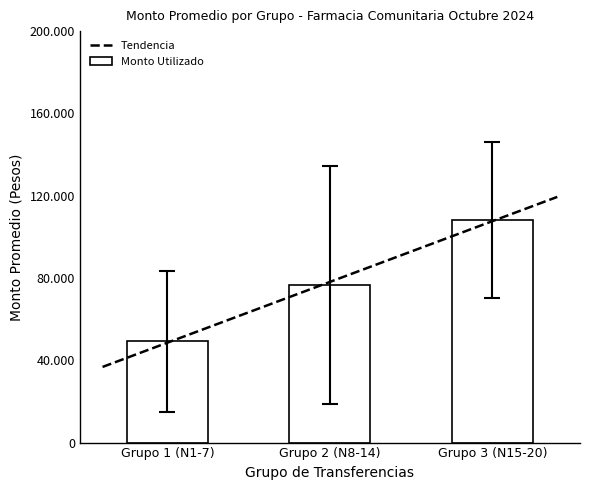

The chart shows a value of 140131 at 16. True or false?

False